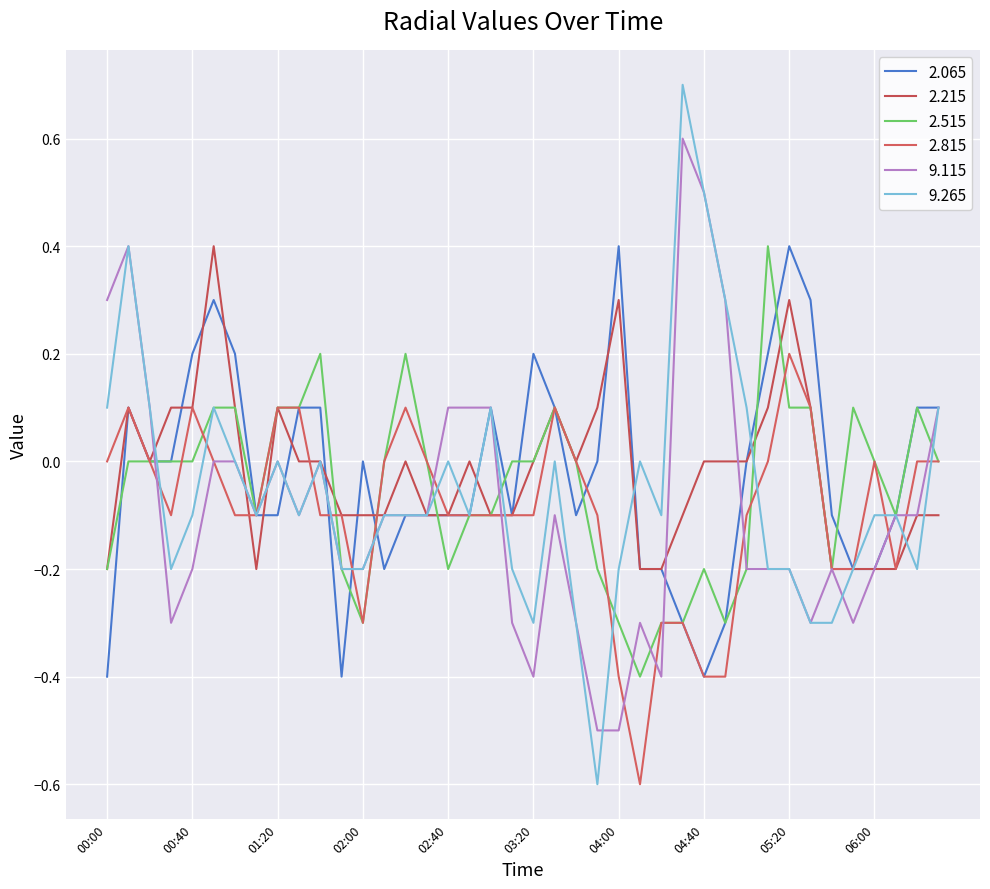

How many times do 2.215 and 9.265 cross each other?

10